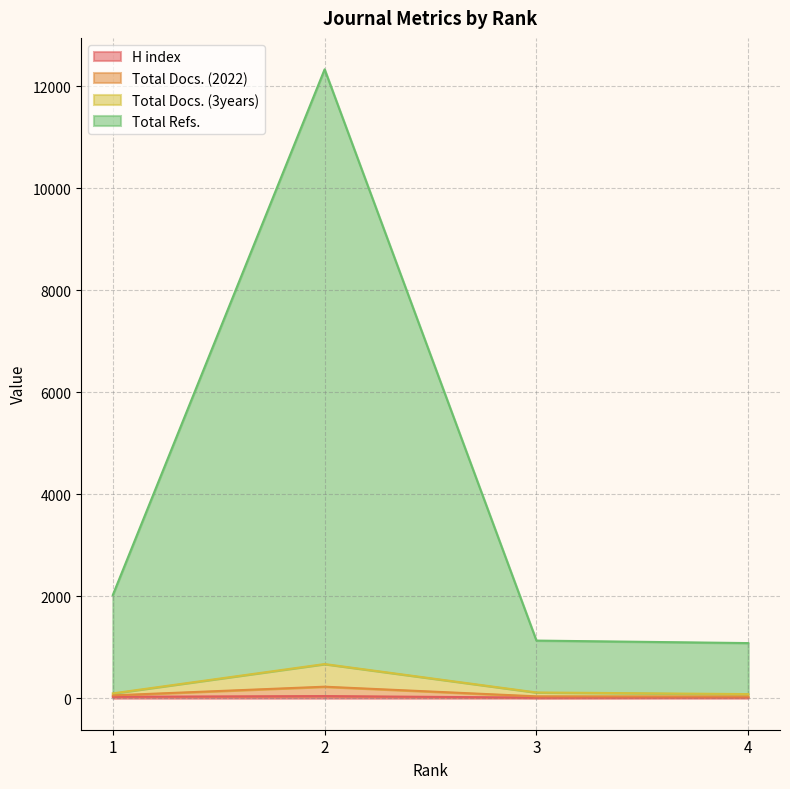

In Total Docs. (3years), how many points are higher than both neighbors (excluding endpoints)?

1